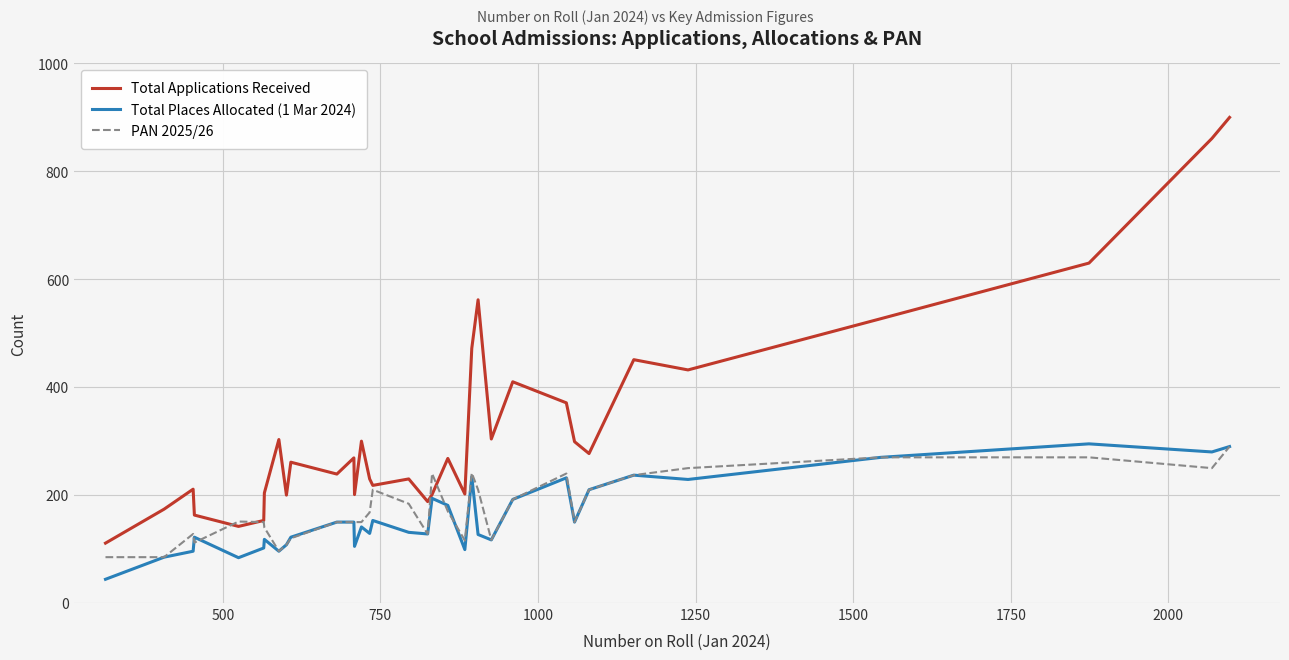

Which series has the largest total across all categories?

Total Applications Received